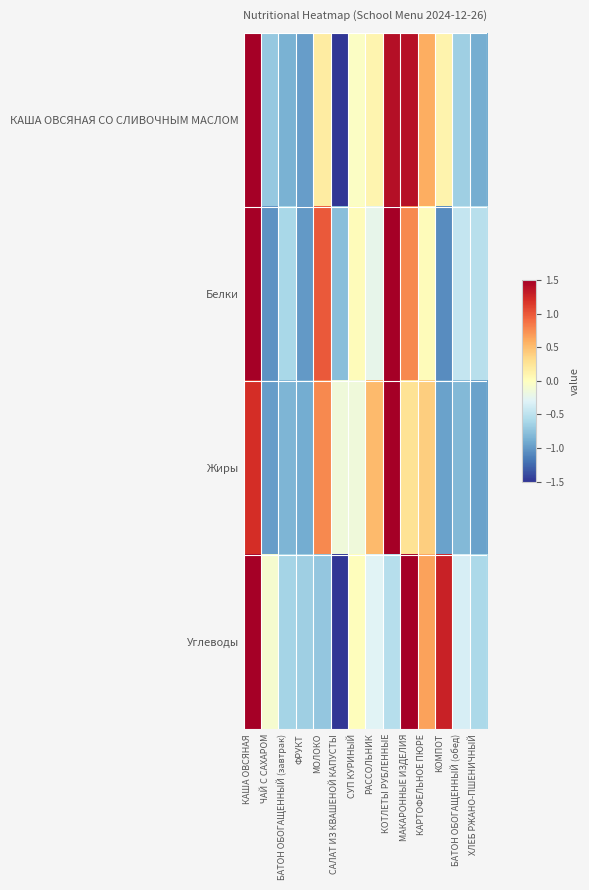

Which series has the widest spread of values?

Углеводы